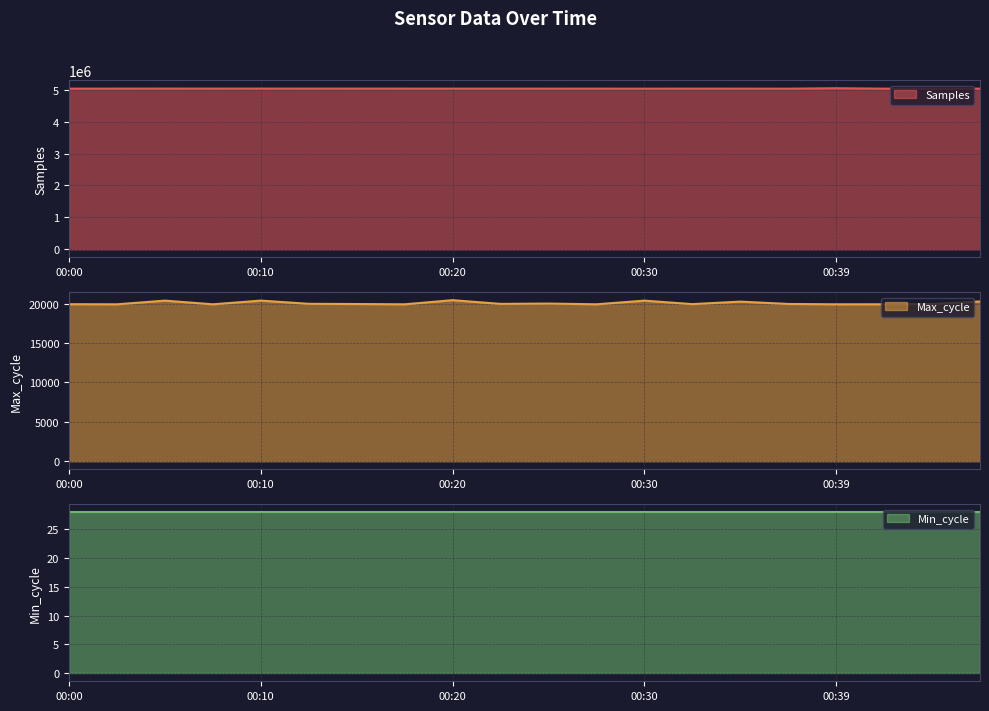

Where is Max_cycle nearest to the value 20187?

00:35